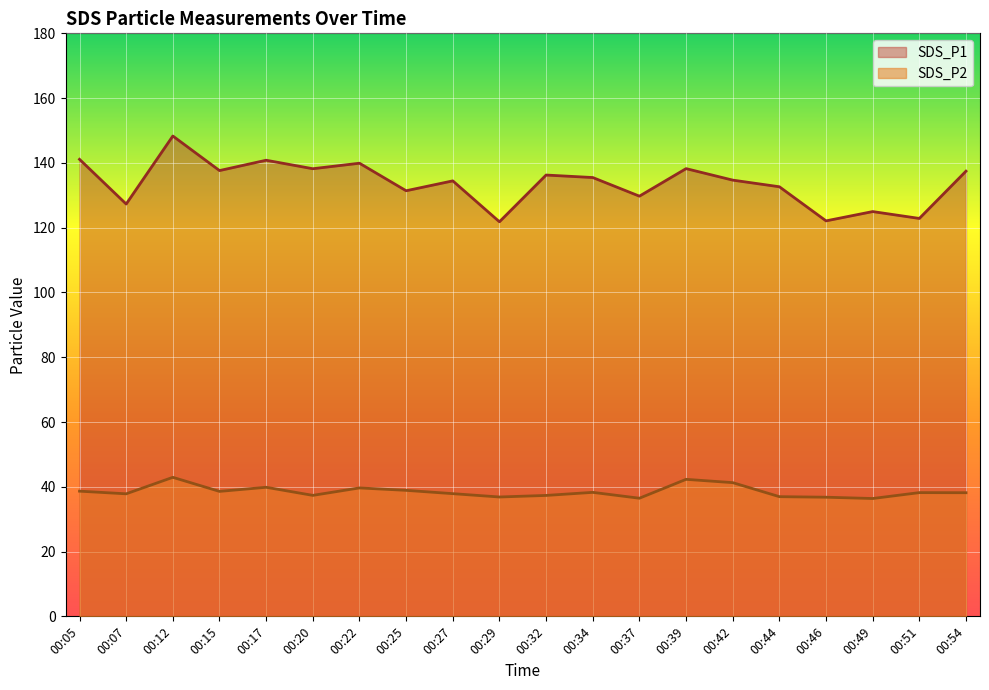

True or false: SDS_P2 has a value of 41.3 at 00:42.

True